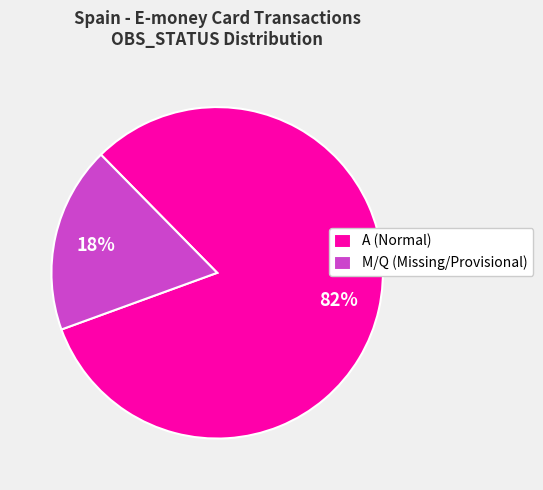

Does any single category account for the majority?

Yes